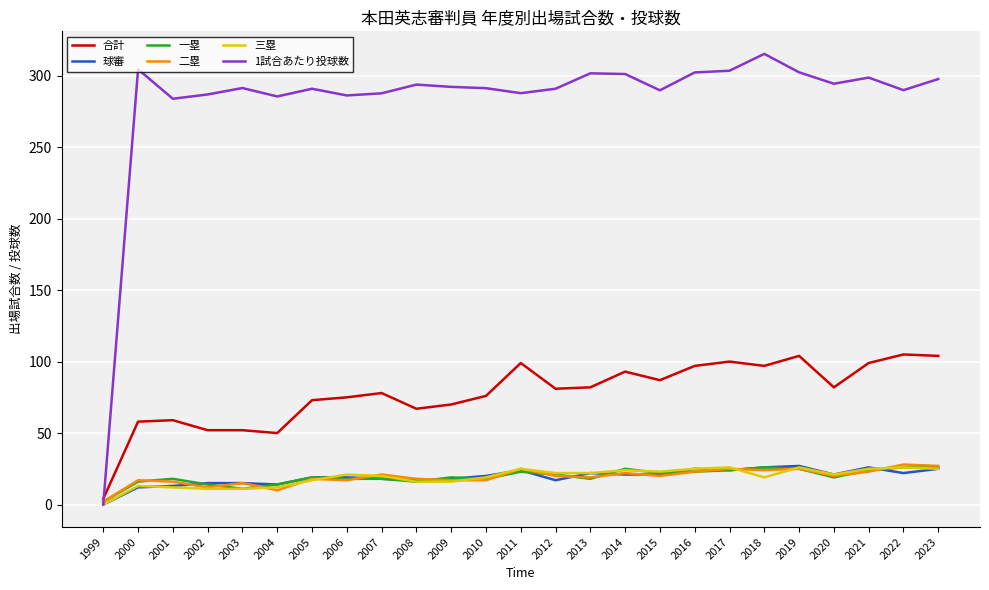

Is the value of 合計 at 2016 greater than the value of 三塁 at 2004?

Yes